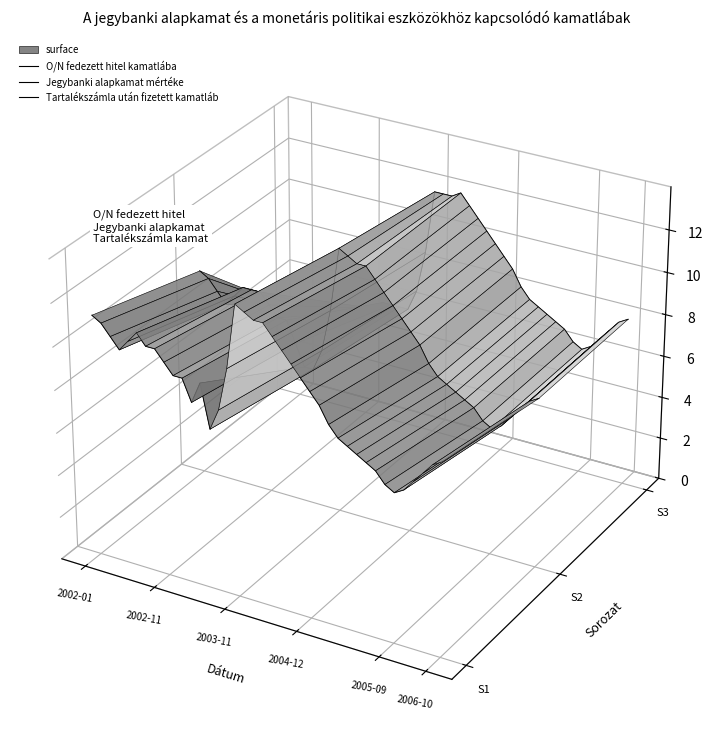

How many categories are shown in the chart?

39